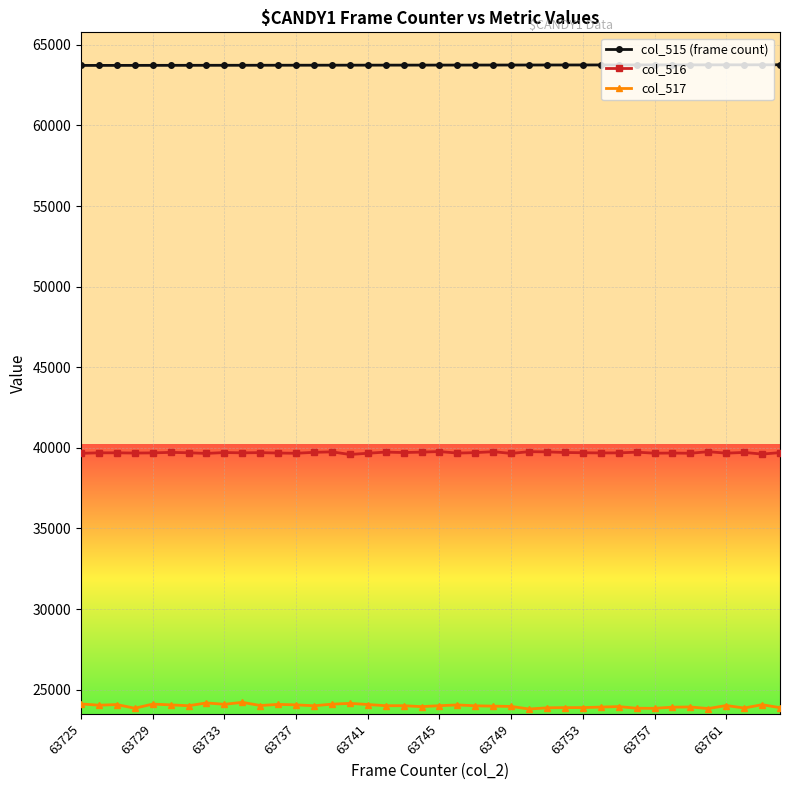

True or false: col_516 and col_517 cross at least once.

False